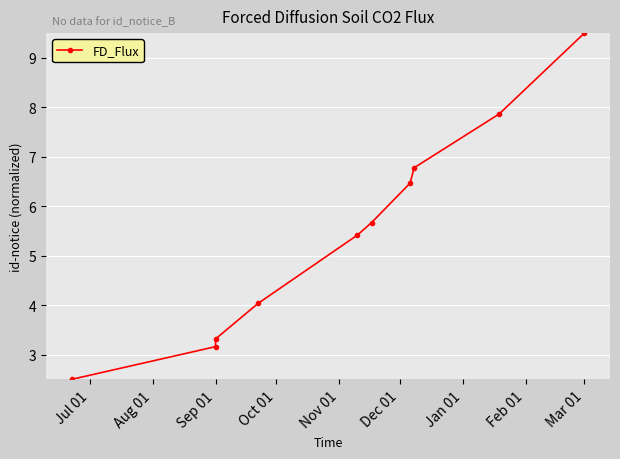

Count the number of values greater than 5.

6